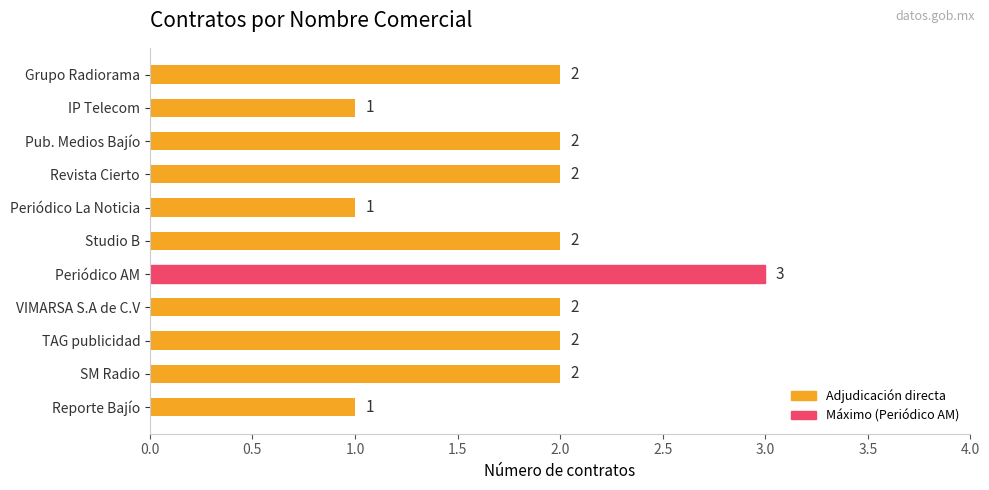

Which label corresponds to the largest value in the chart?

Periódico AM